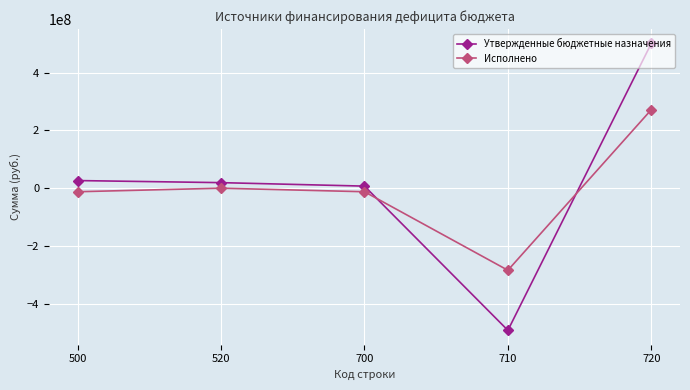

Where does the Исполнено series first go above -12257340?

520